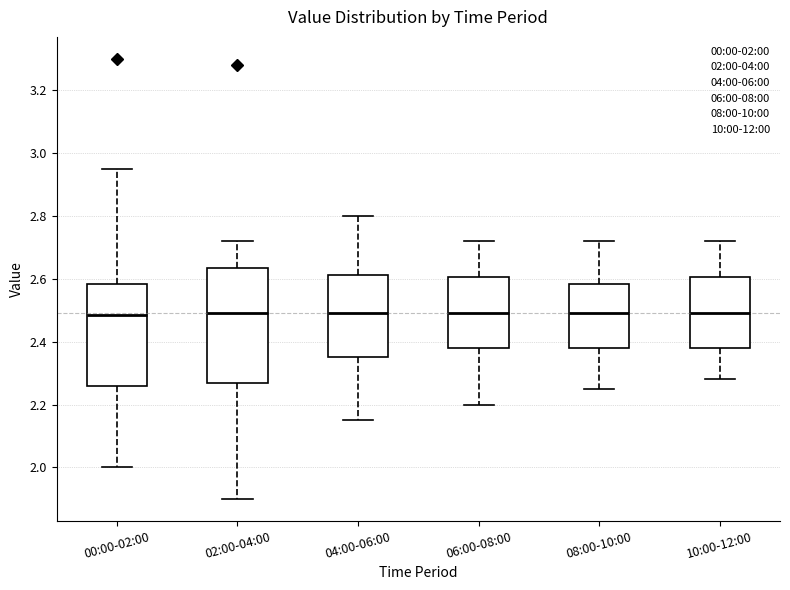

Where does the median line of the box for 04:00-06:00 sit on the y-axis? The values are not printed on the chart, so give them approximately, as read against the axis.

2.50